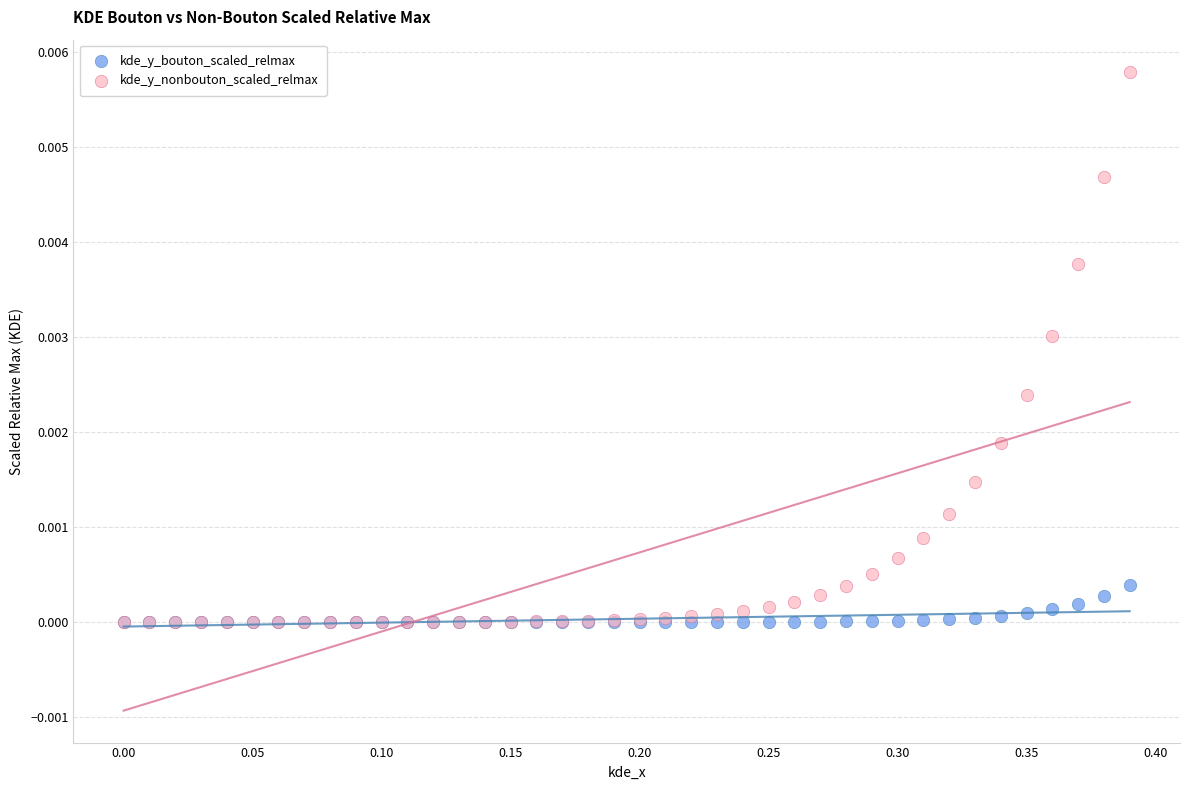

Which series has the largest Y range (max minus min)?

kde_y_nonbouton_scaled_relmax